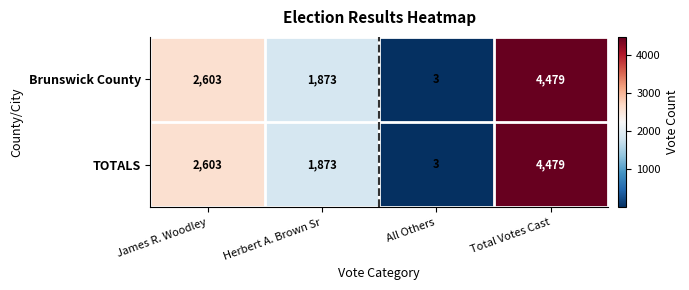

The TOTALS series shows 5 at All Others. True or false?

False